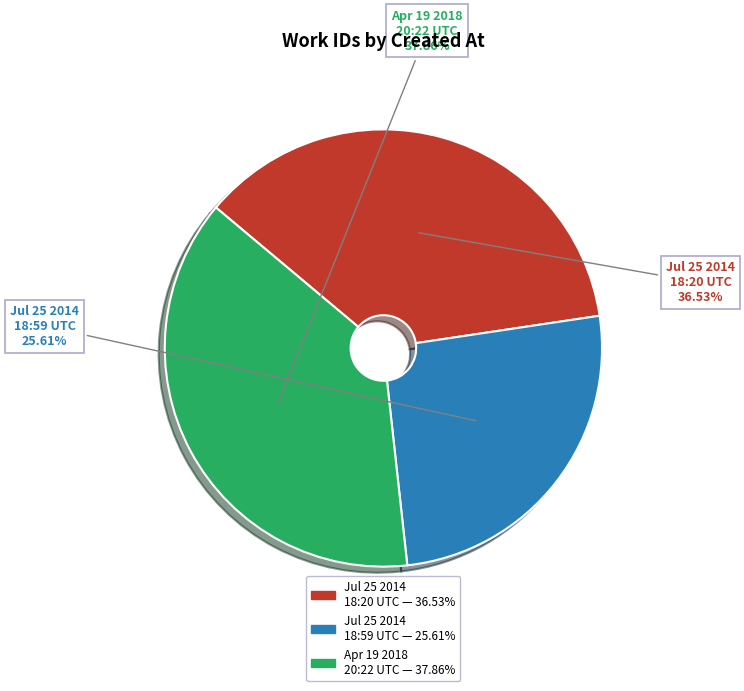

Does any single category account for the majority?

No